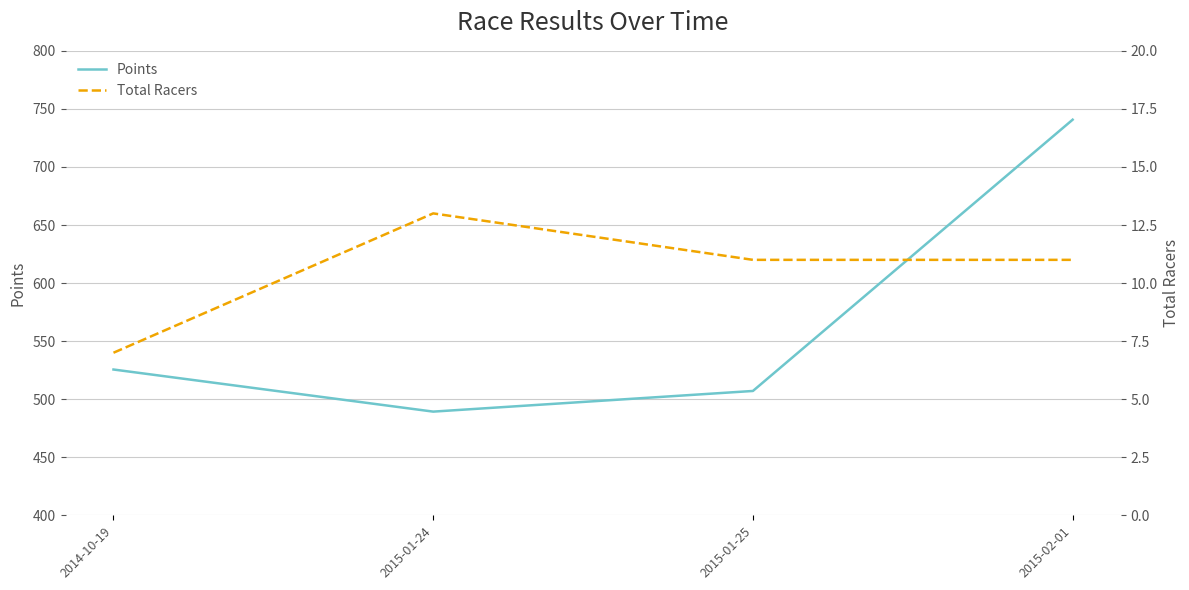

In Points, how many points are lower than both neighbors (excluding endpoints)?

1